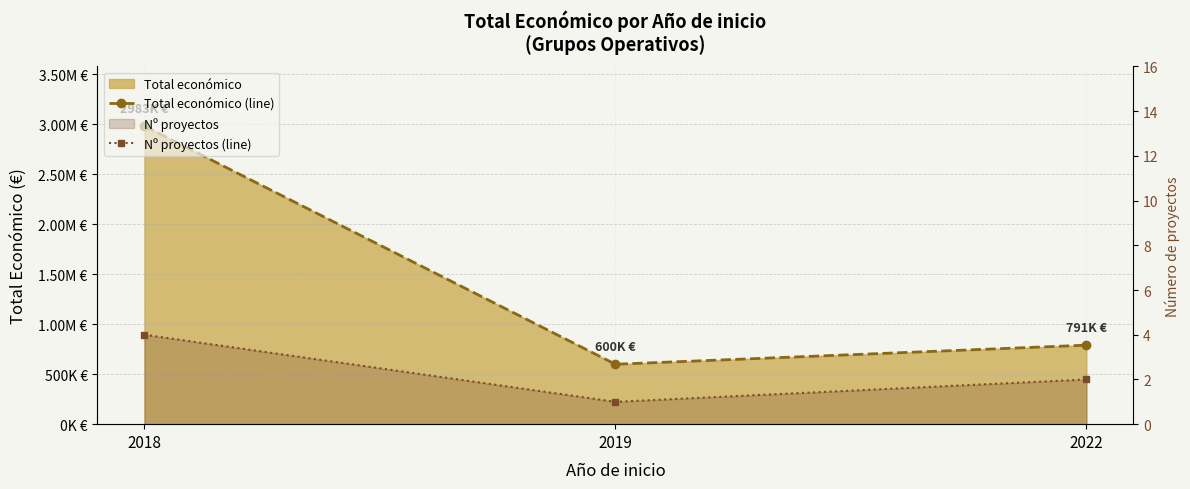

Rank the categories by Total económico (line) value from lowest to highest.

2019, 2022, 2018